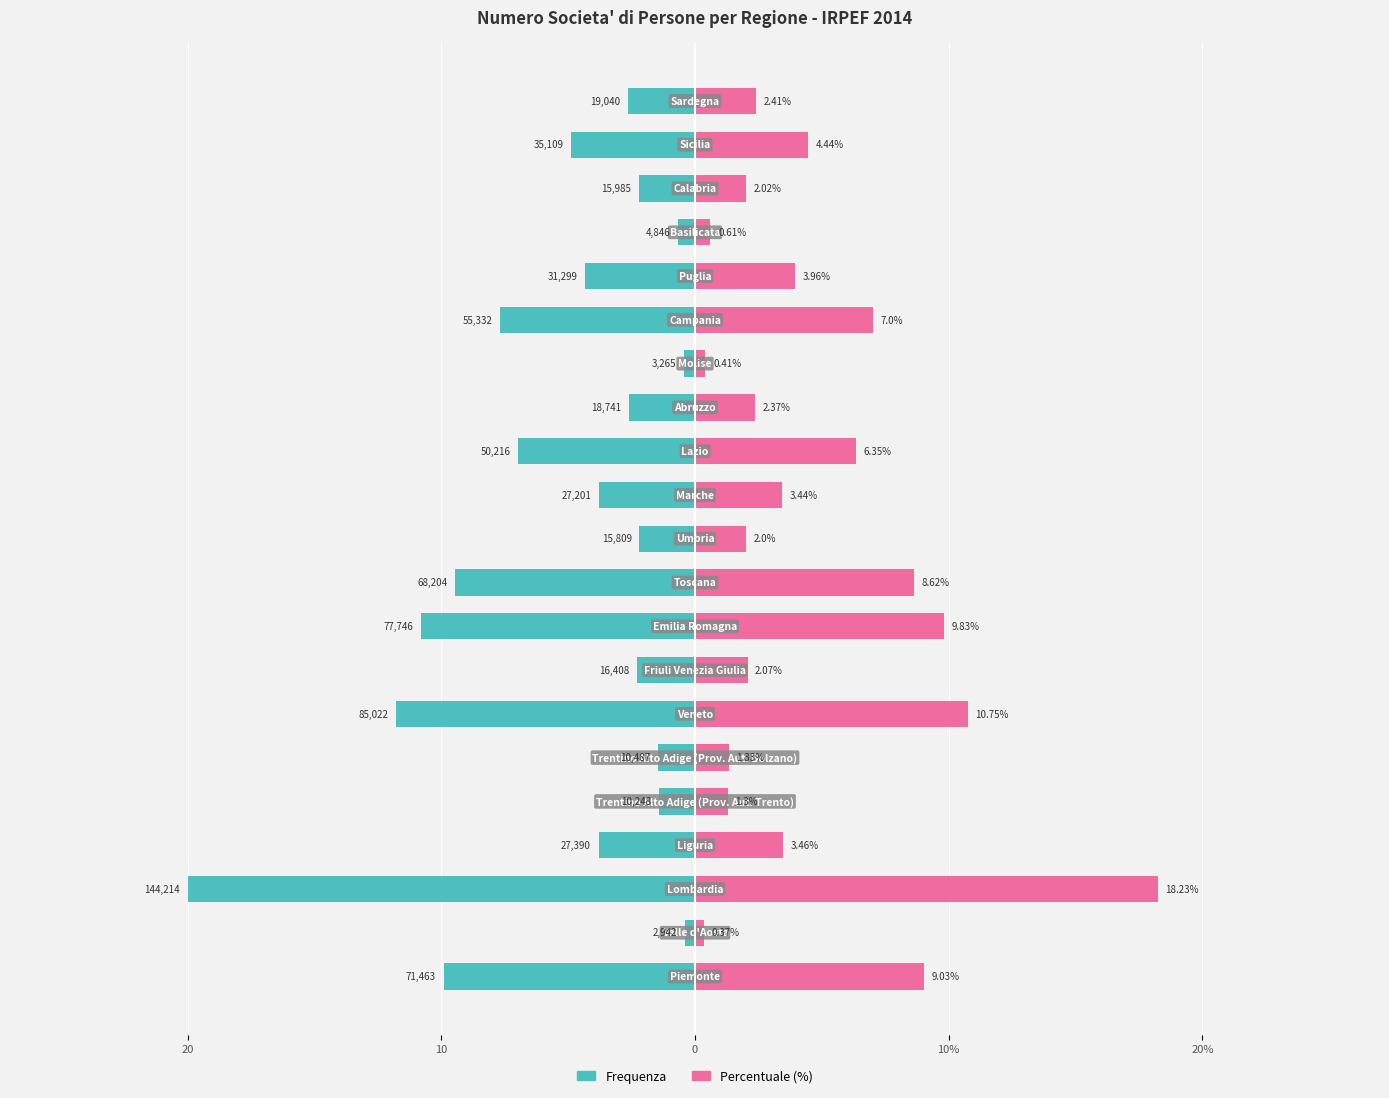

What is the value of the Percentuale (%) bar at the 5th from the left?

1.3